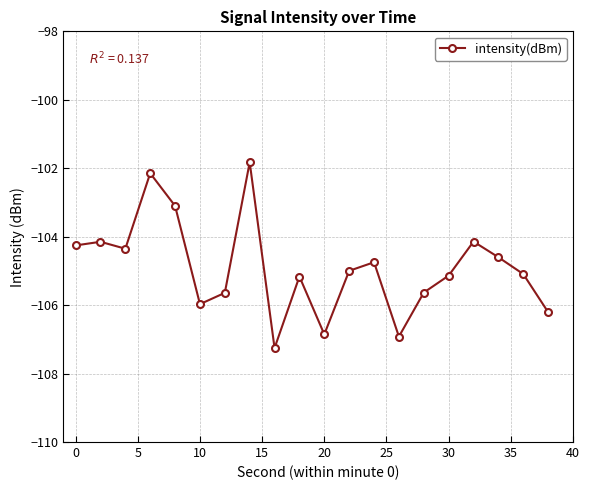

True or false: the data has more than 2 interior local peaks.

True